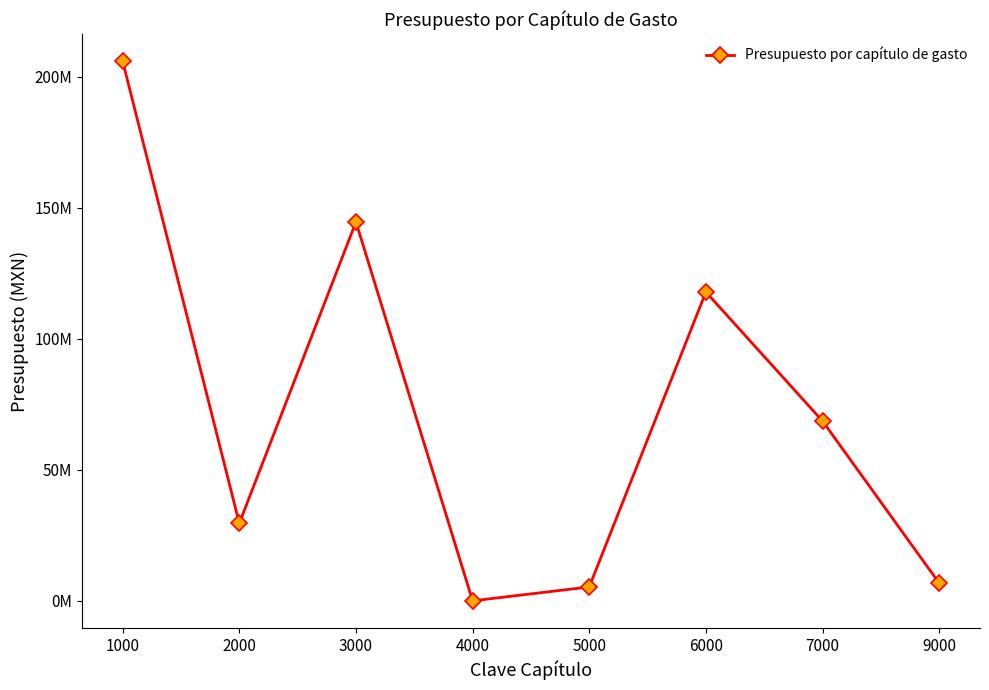

Does the chart have visible grid lines?

No